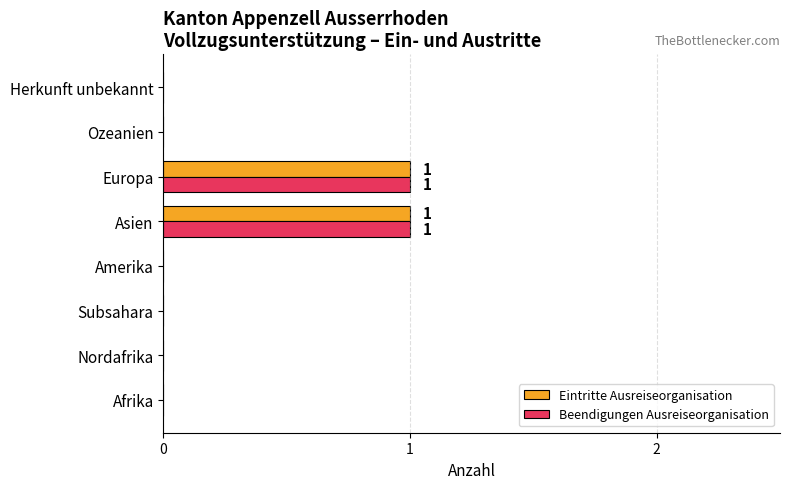

Is the value of Eintritte Ausreiseorganisation at Asien greater than the value of Beendigungen Ausreiseorganisation at Ozeanien?

Yes